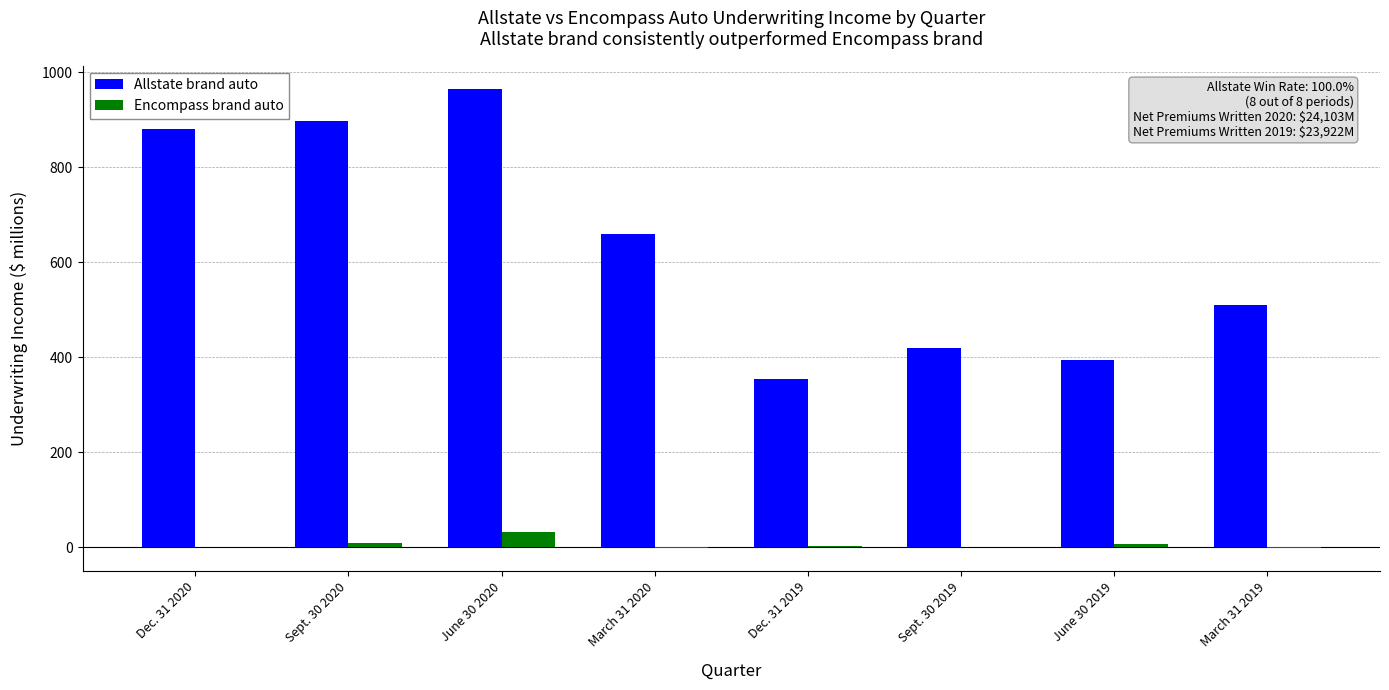

What is the sum of all Encompass brand auto values?

48